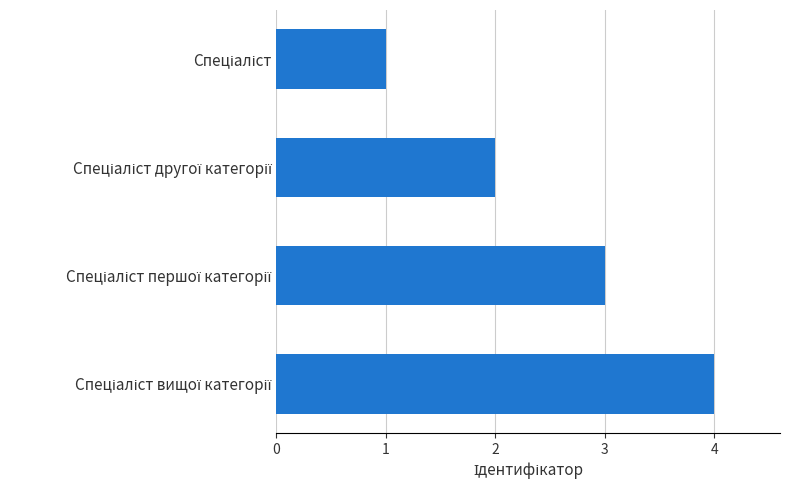

What is the difference between the second highest and second lowest values?

1